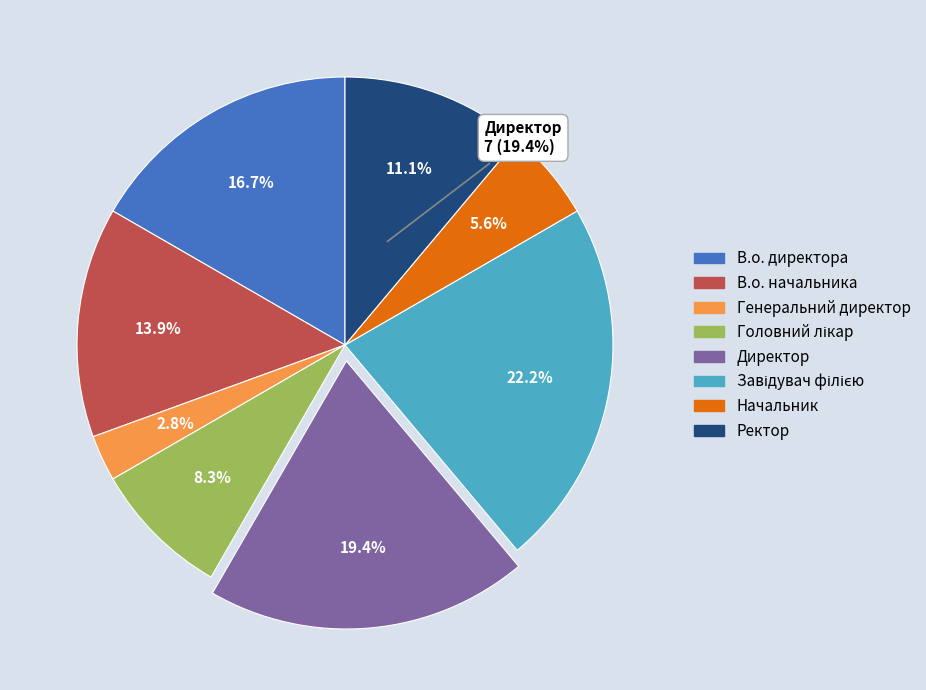

Which category has the smallest portion of the pie?

Генеральний директор